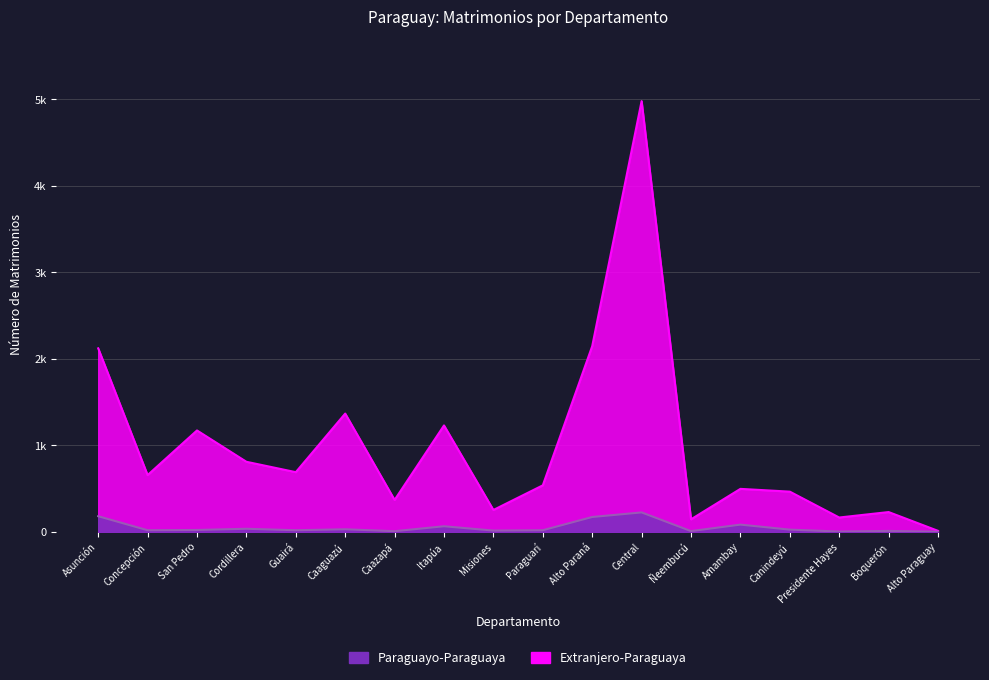

True or false: Paraguayo-Paraguaya and Extranjero-Paraguaya cross at least once.

False